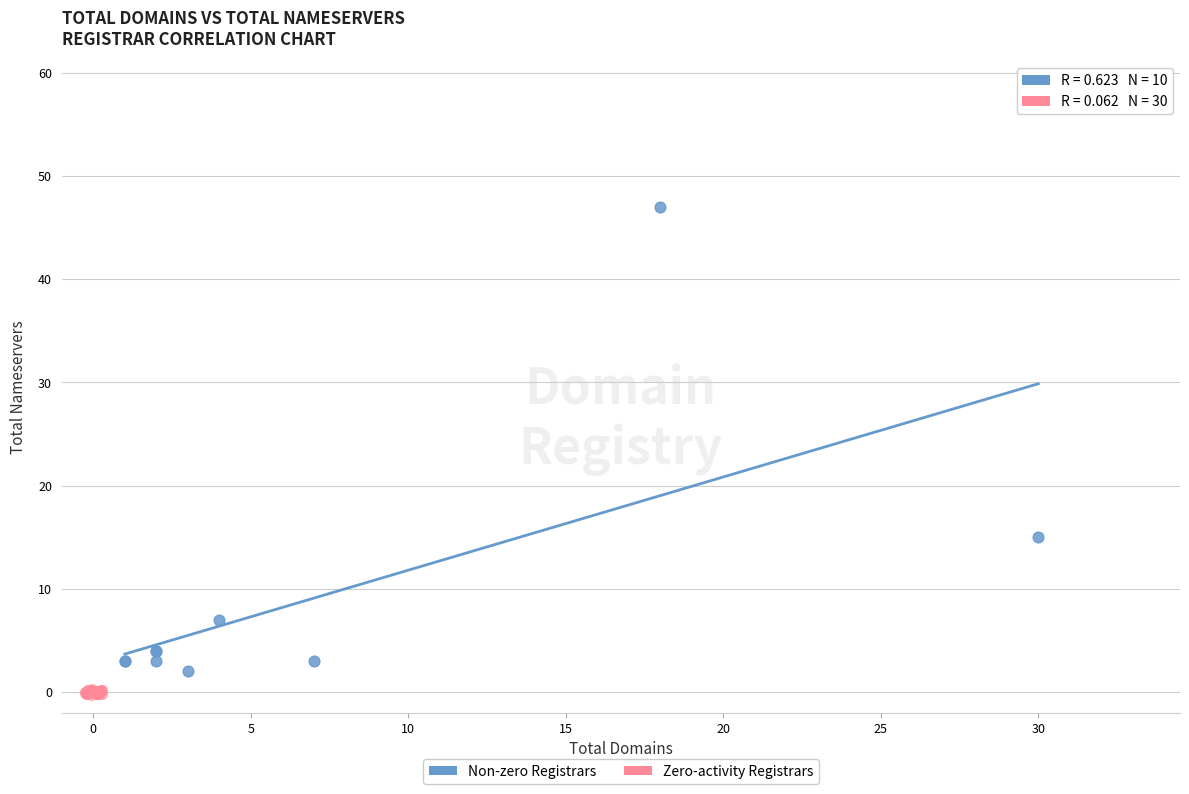

Which series has the widest spread of Y values?

Non-zero Registrars